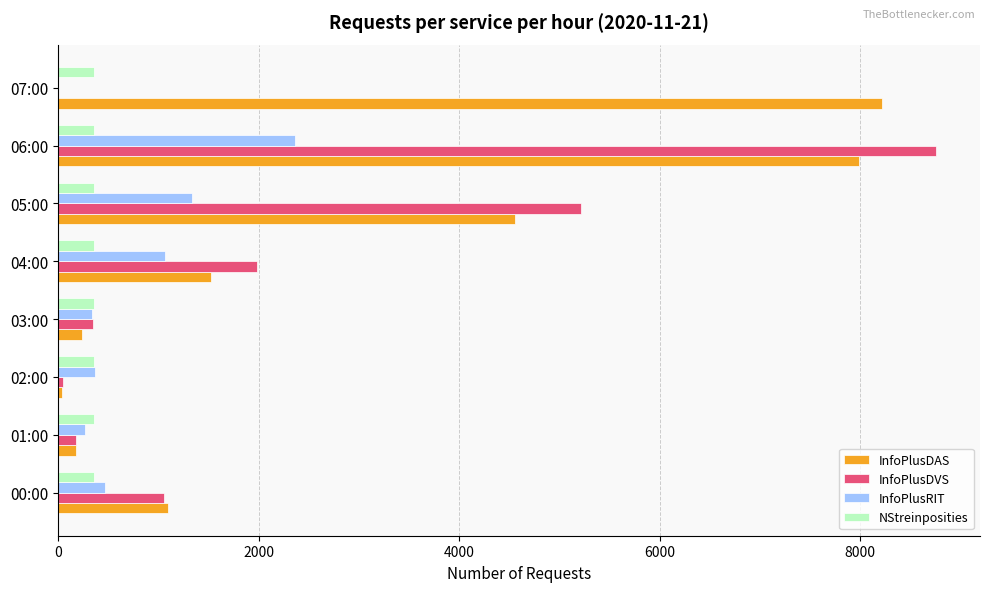

Which series changed the most between 06:00 and 07:00?

InfoPlusDVS